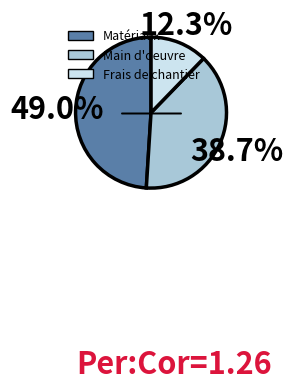

Do Main d'oeuvre and Frais de chantier together represent more than half of the pie?

Yes